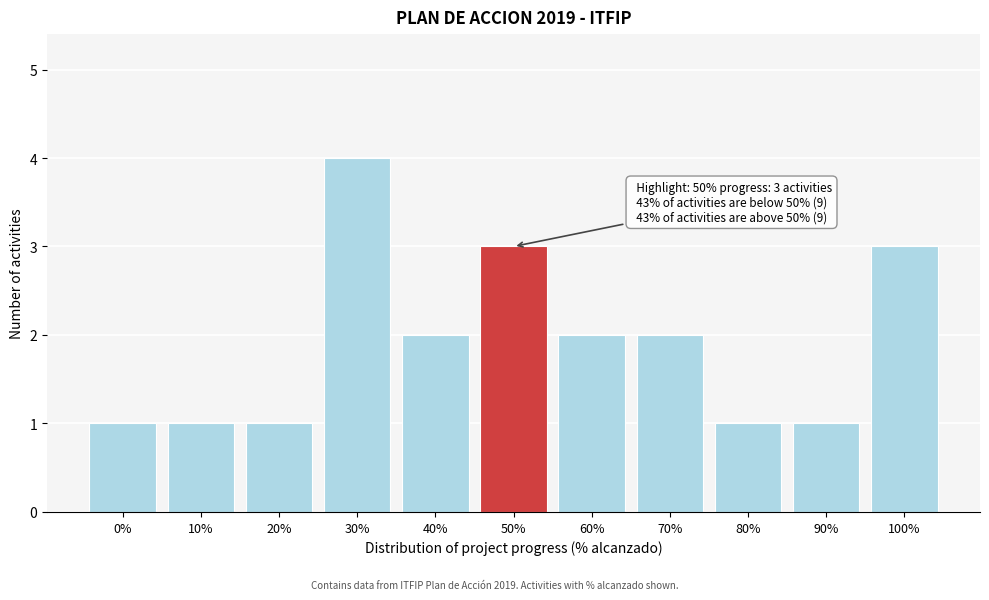

Reading left to right, transcribe all the data shown in this chart.

0%=1	10%=1	20%=1	30%=4	40%=2	50%=3	60%=2	70%=2	80%=1	90%=1	100%=3